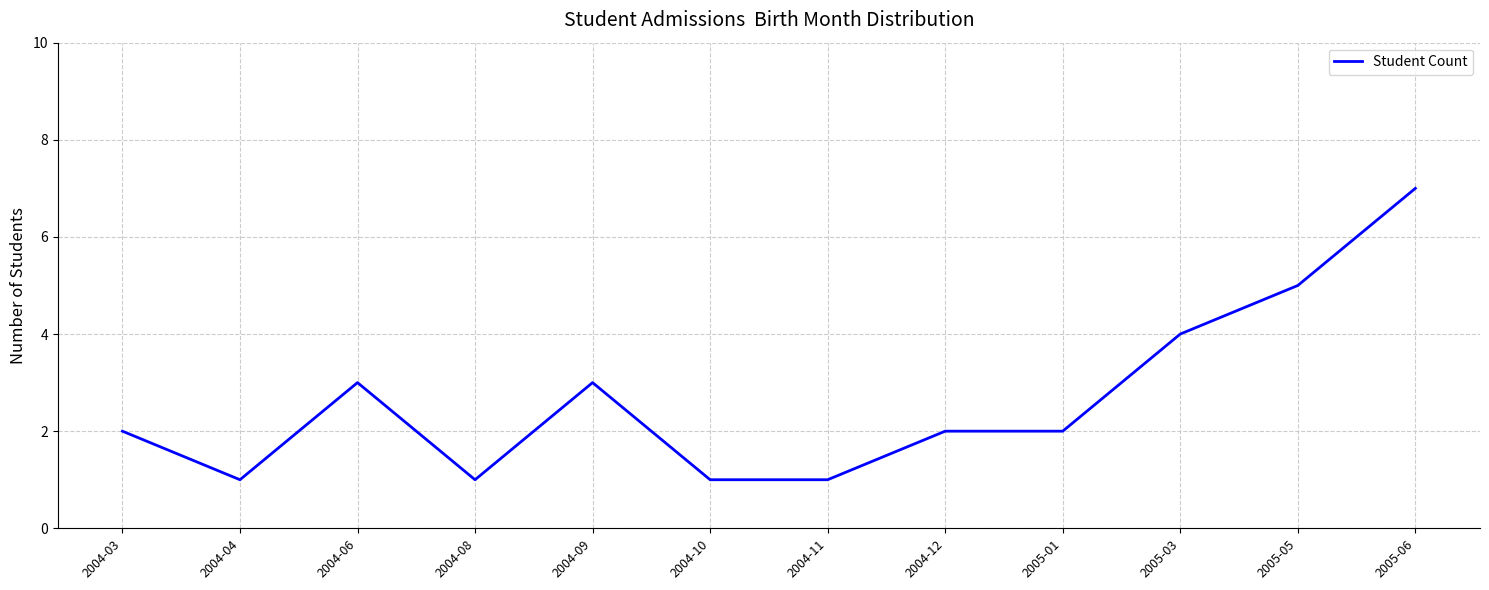

The value at 2005-03 is 7. True or false?

False